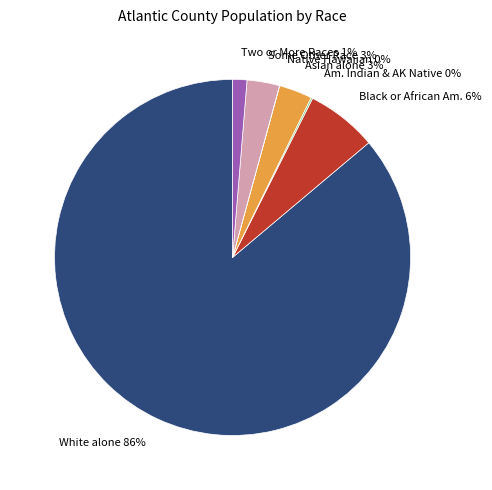

Is there a majority slice in this chart?

Yes